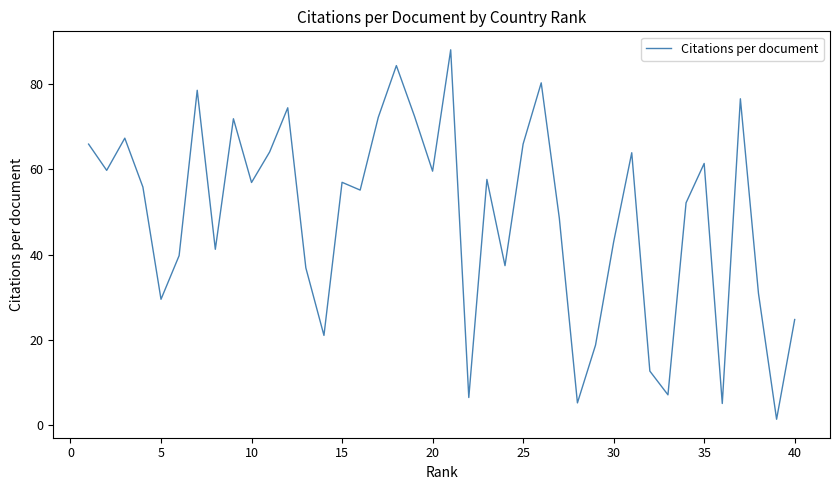

What is the greatest value displayed?

88.0